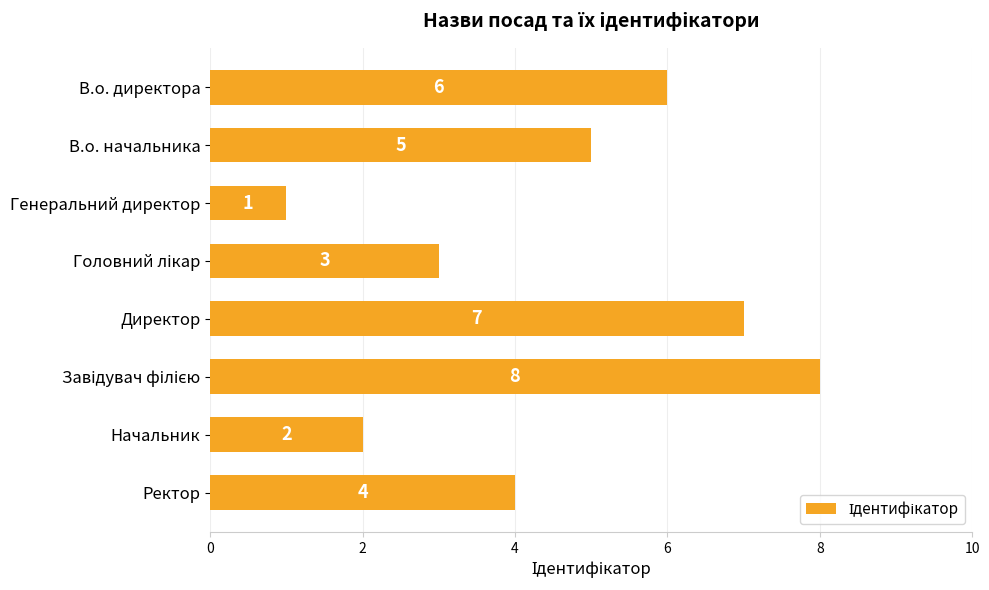

The chart shows a value of 2 at В.о. директора. True or false?

False